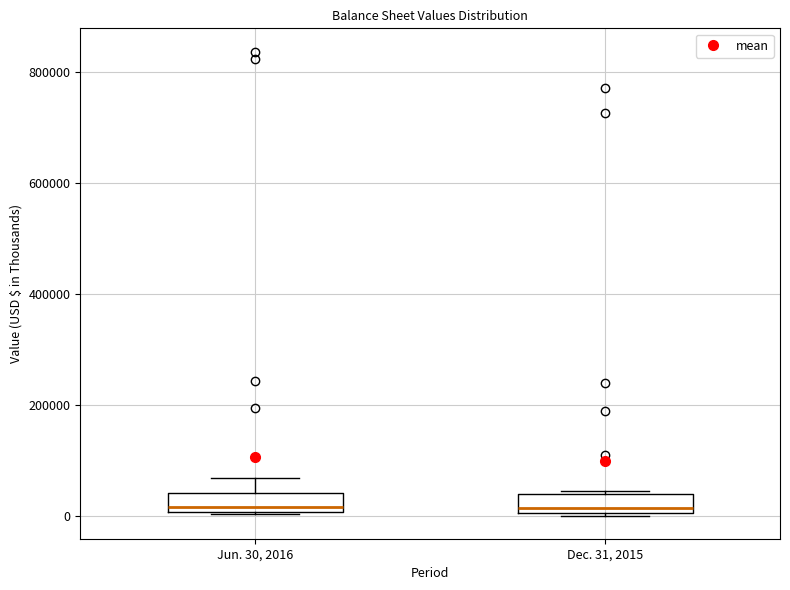

Reading left to right, transcribe this box plot: for each box, give where its median line is, the range the box spans, and where its two whiskers end, as read against the y-axis. The values are not printed on the chart, so give them approximately, as read against the axis.

Jun. 30, 2016: median 20000, box 0 to 40000, whiskers 0 to 60000
Dec. 31, 2015: median 20000, box 0 to 40000, whiskers 0 to 40000